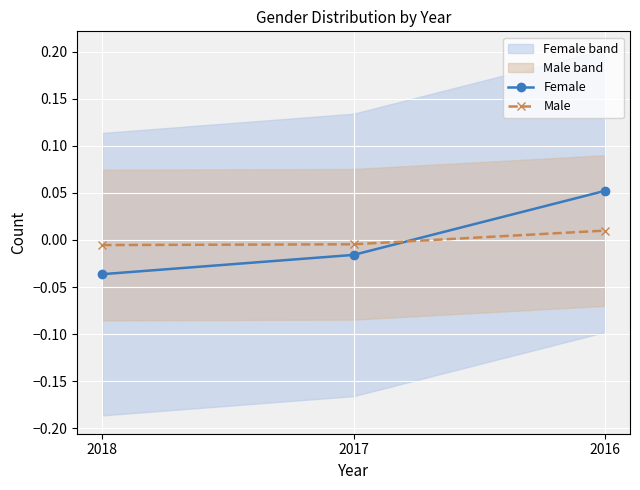

Reading right to left, what are all the values shown in this chart?

Female: 0.1	-0.0	-0.0
Male: 0.0	-0.0	-0.0